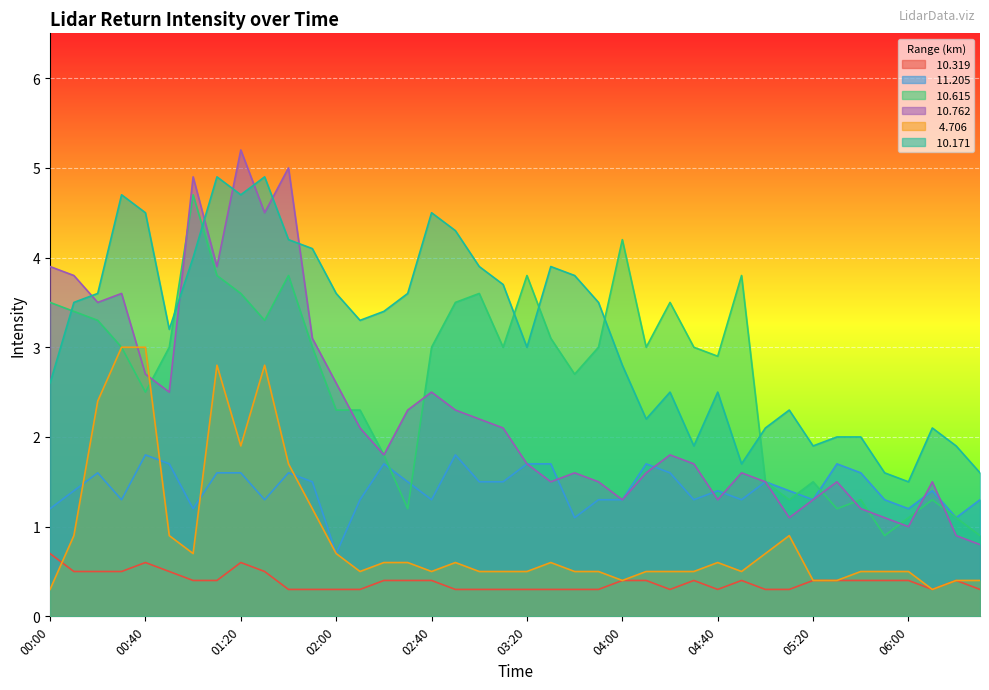

Is it true that  10.762 equals 3.9 at 02:40?

False